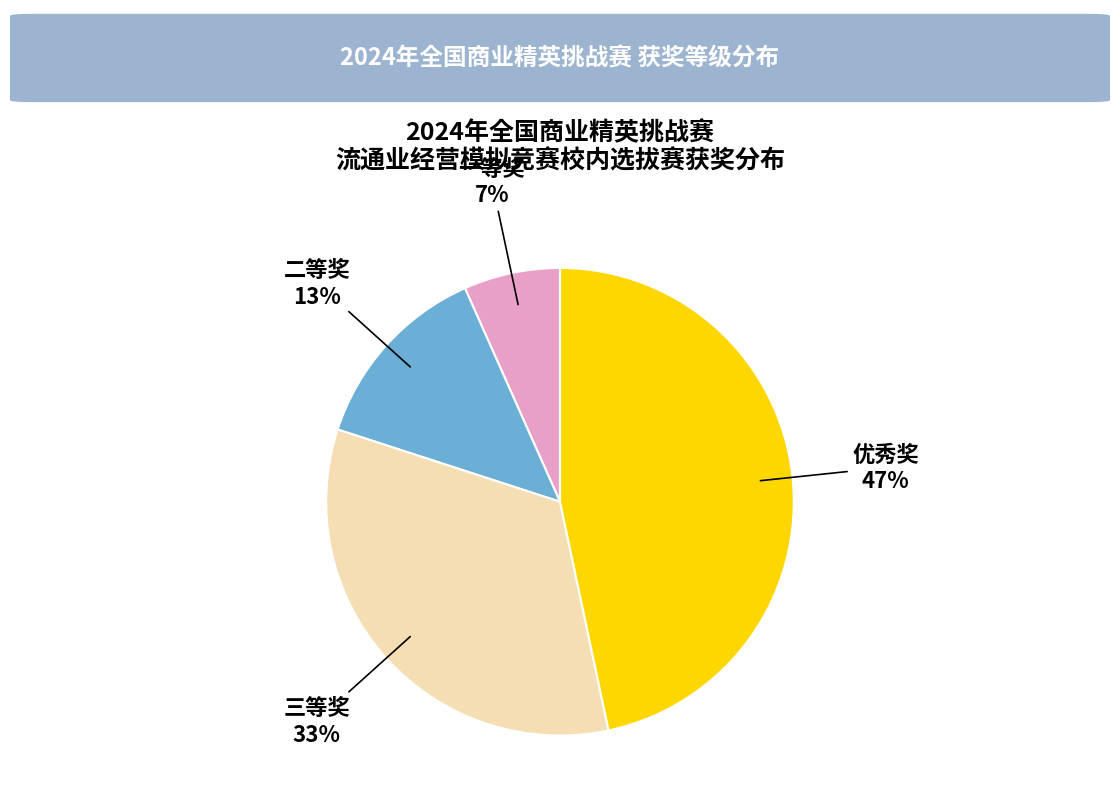

To the nearest percent, what portion does 二等奖 represent?

13%